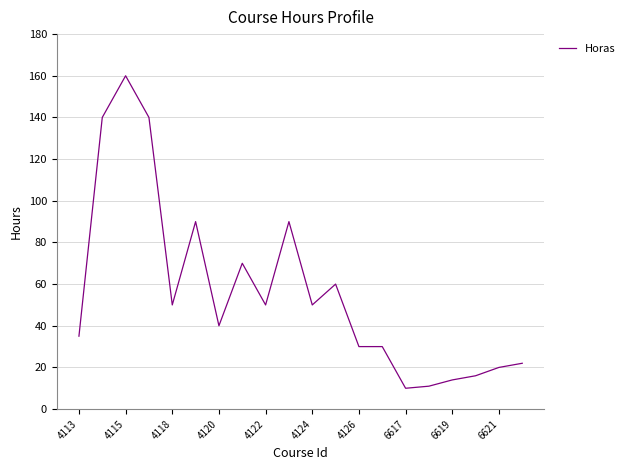

What is the smallest value displayed?

10